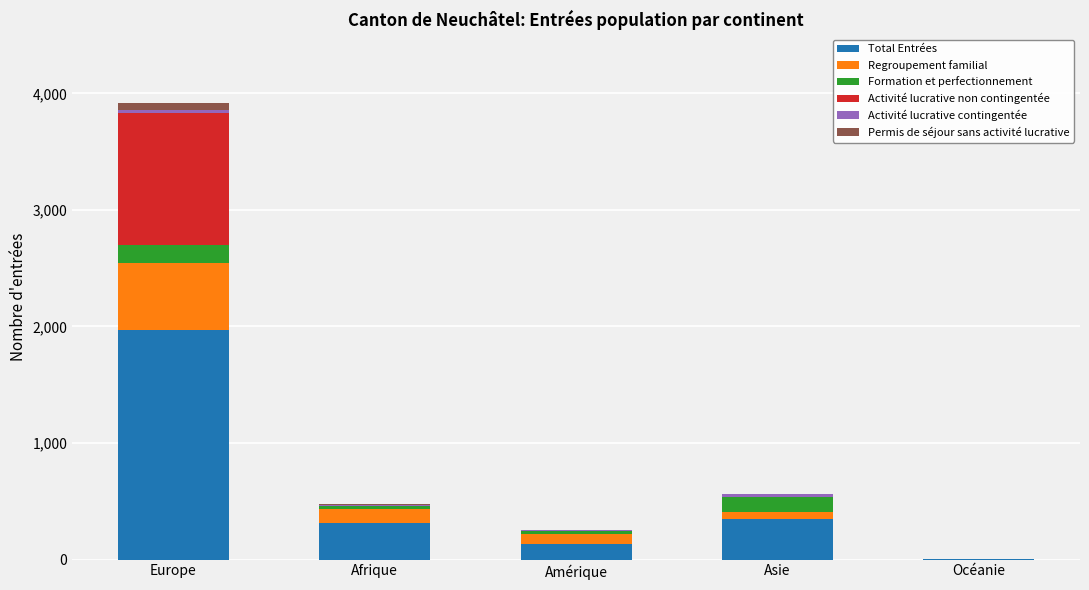

At which category is the sum across all series the highest?

Europe